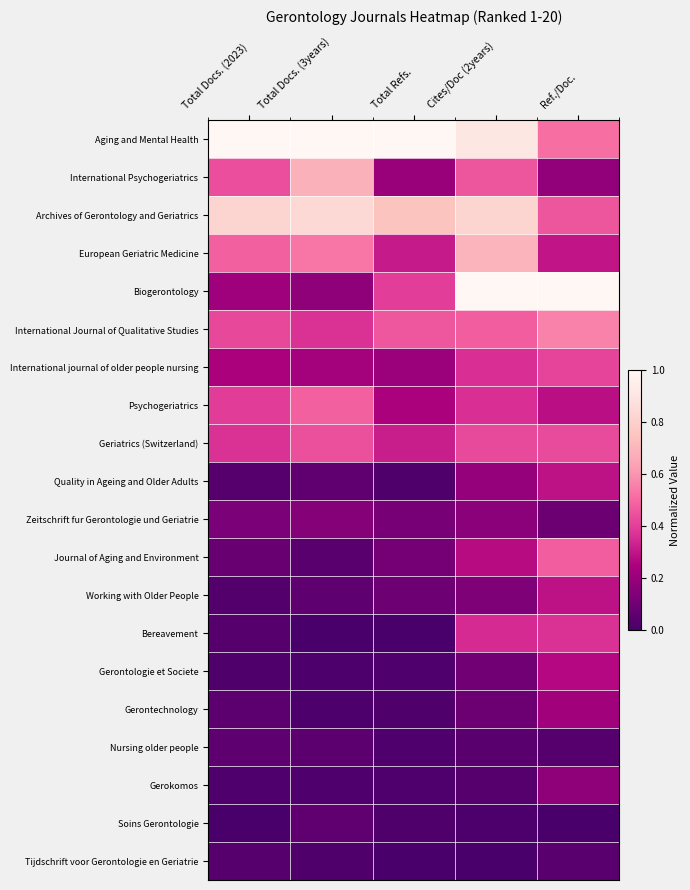

List the series in order of their peak value, lowest first.

Tijdschrift voor Gerontologie en Geriatrie, Nursing older people, Soins Gerontologie, Zeitschrift fur Gerontologie und Geriatrie, Gerokomos, Gerontechnology, Gerontologie et Societe, Working with Older People, Quality in Ageing and Older Adults, Bereavement, International journal of older people nursing, Geriatrics (Switzerland), Journal of Aging and Environment, Psychogeriatrics, International Journal of Qualitative Studies, International Psychogeriatrics, European Geriatric Medicine, Archives of Gerontology and Geriatrics, Aging and Mental Health, Biogerontology